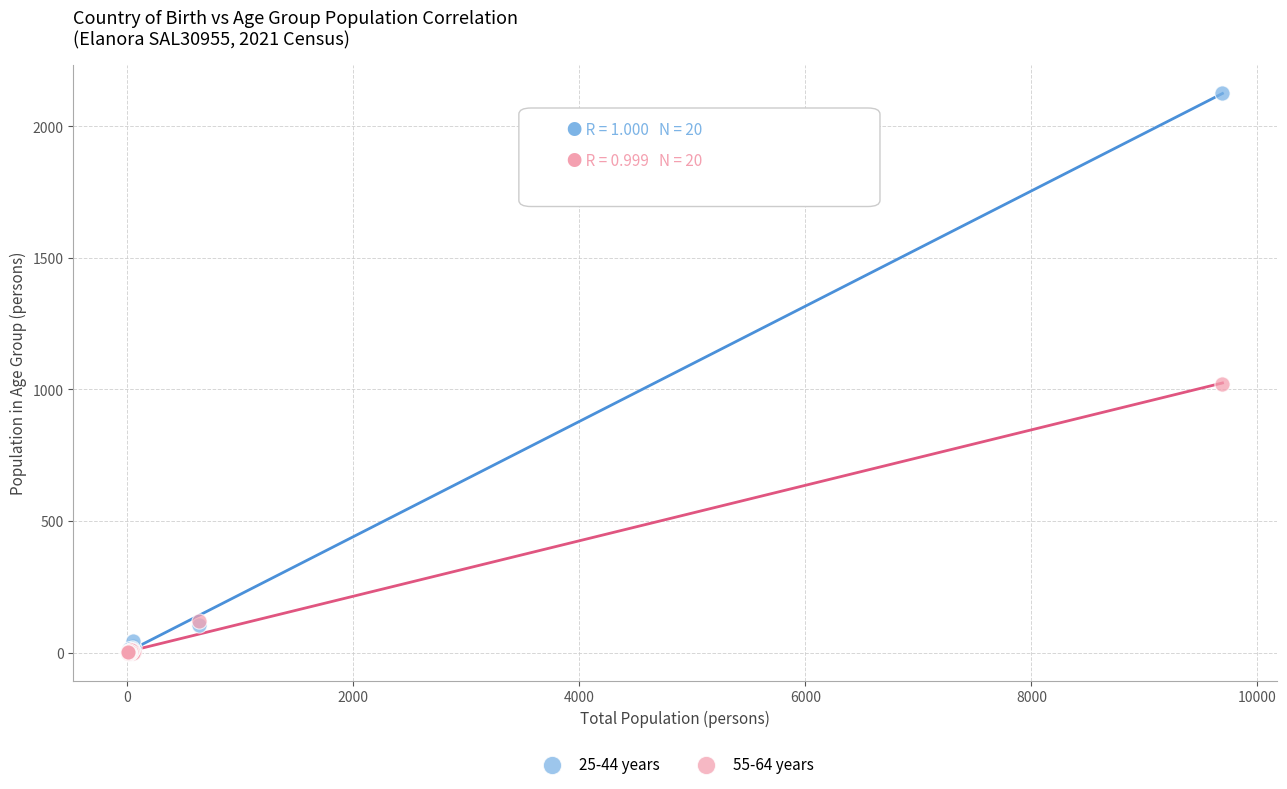

Across all series, what Y value is closest to 1063?

1021